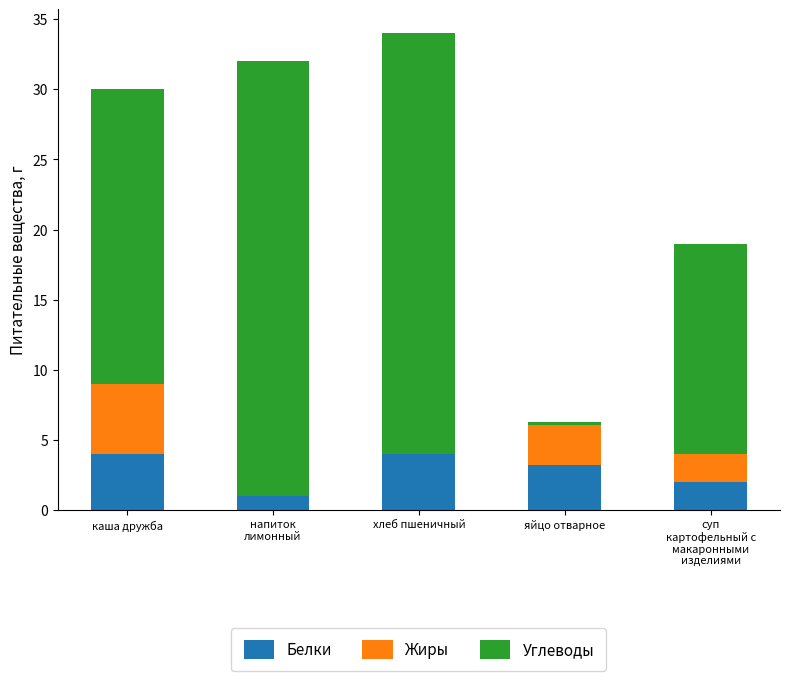

What is the highest value of the Белки series?

4.0